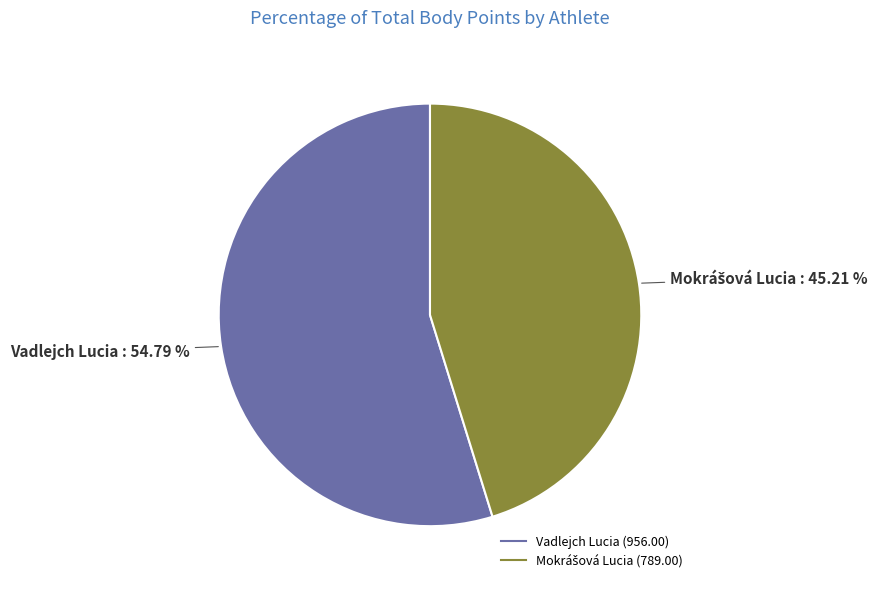

Which slice is the largest?

Vadlejch Lucia